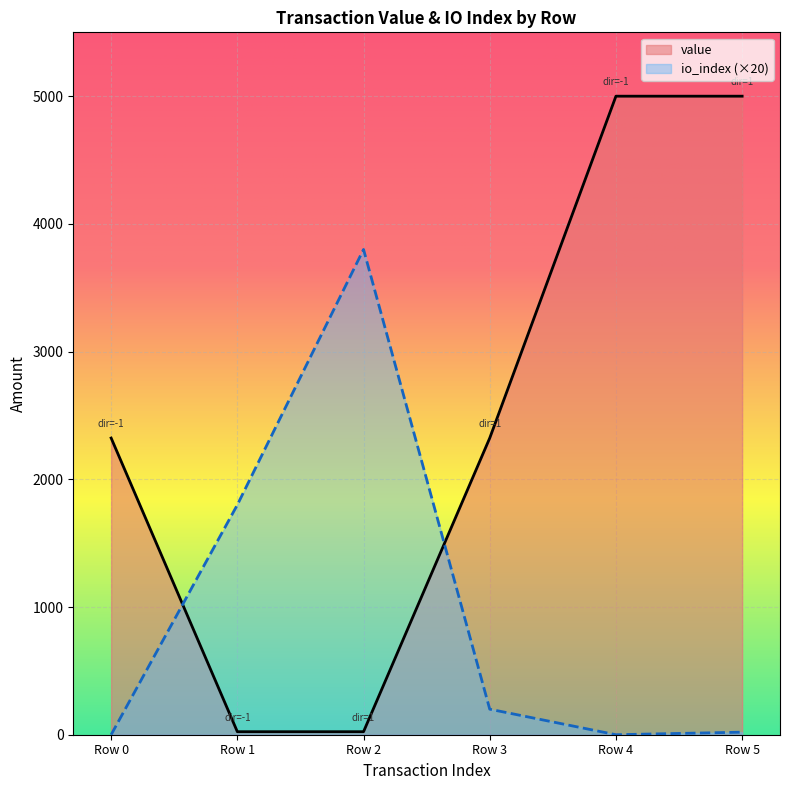

What is the difference between the maximum and minimum values in the io_index series?

3800.0